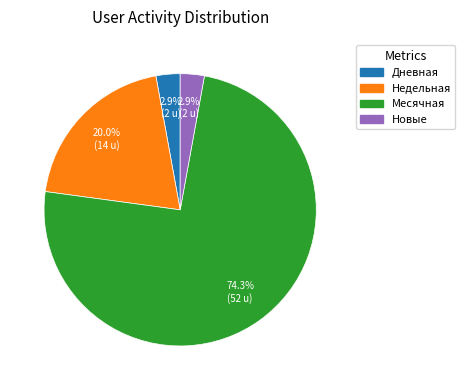

Is there a majority slice in this chart?

Yes